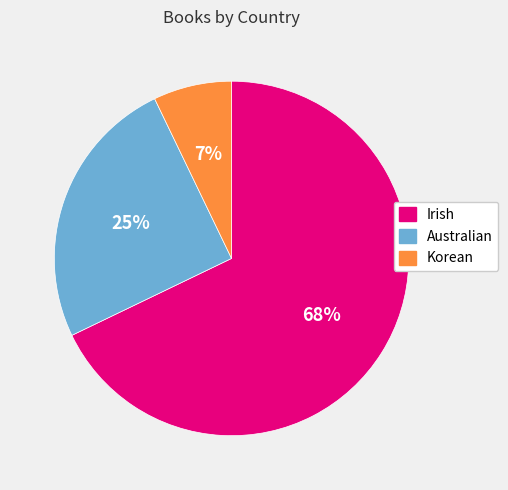

To the nearest percent, what portion does Irish represent?

68%